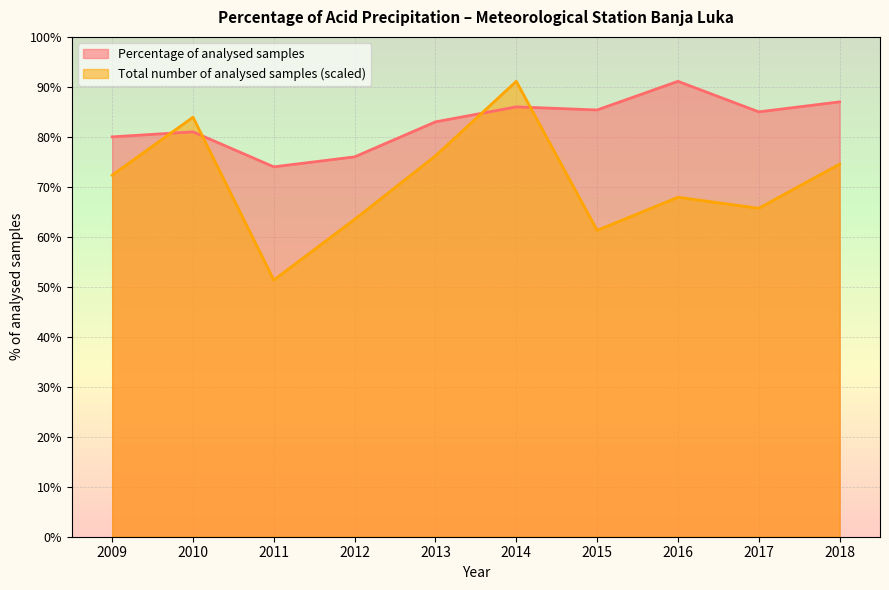

What is the sum of the Total number of analysed samples values at 2016 and 2015?

129.2